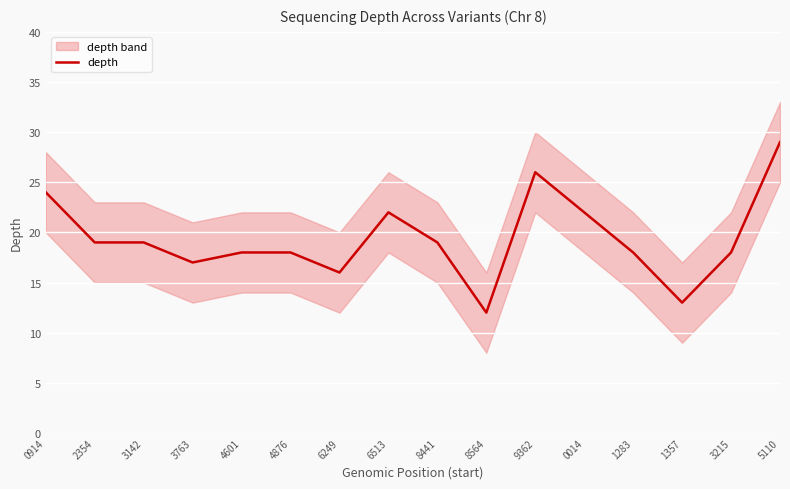

What is the minimum value shown in the chart?

12